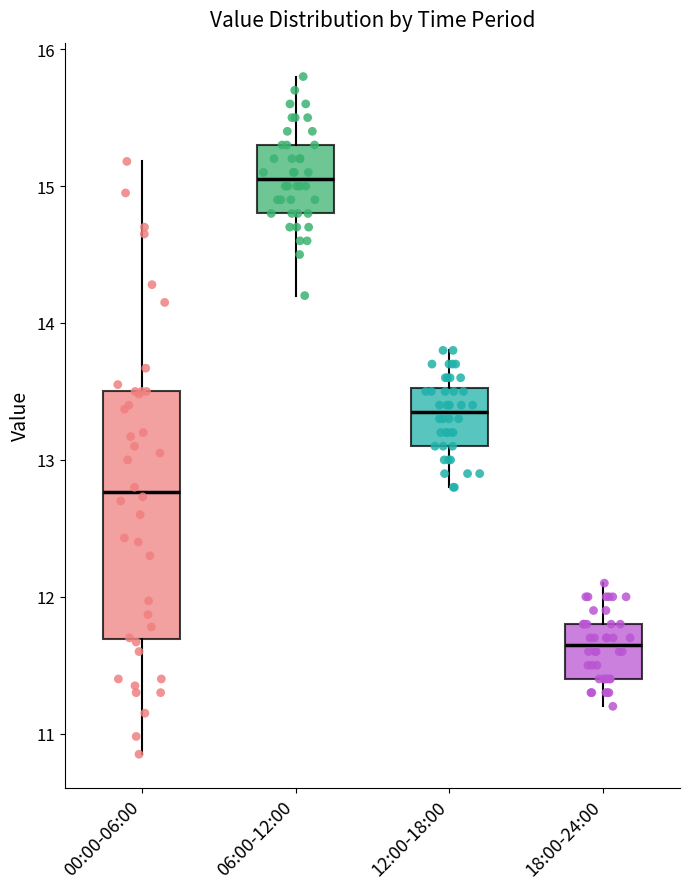

Where does the upper whisker of the box for 18:00-24:00 end on the y-axis? The values are not printed on the chart, so give them approximately, as read against the axis.

12.1